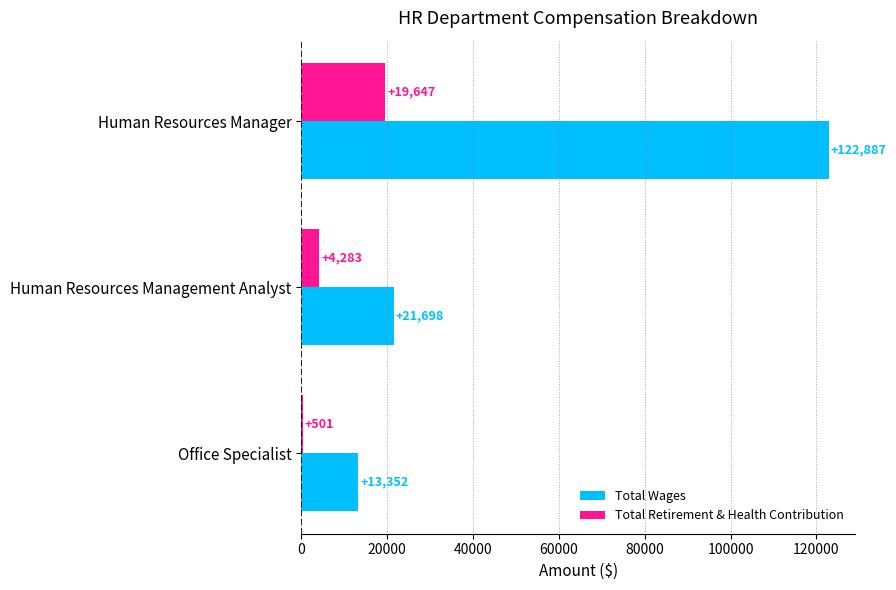

What is the highest value of the Total Wages series?

122887